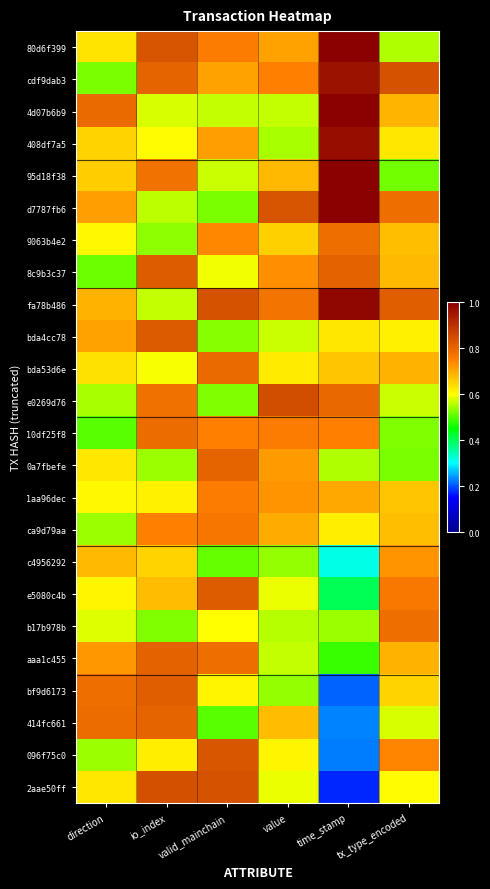

What is the total value across all series at tx_type_encoded?

16.0